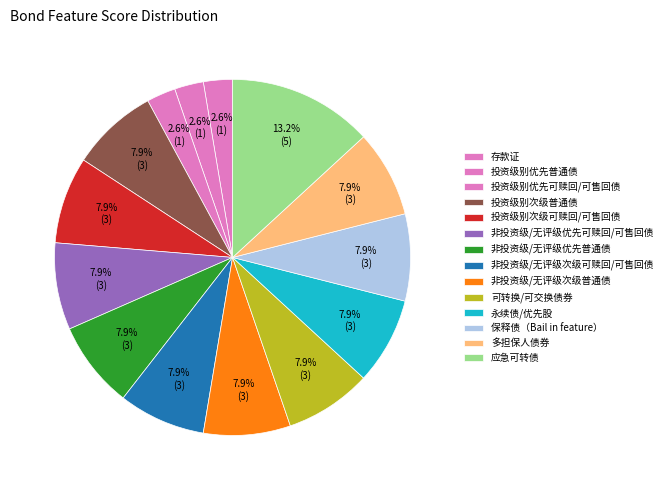

Which has a higher value, 非投资级/无评级优先可赎回/可售回债 or 投资级别优先普通债?

非投资级/无评级优先可赎回/可售回债